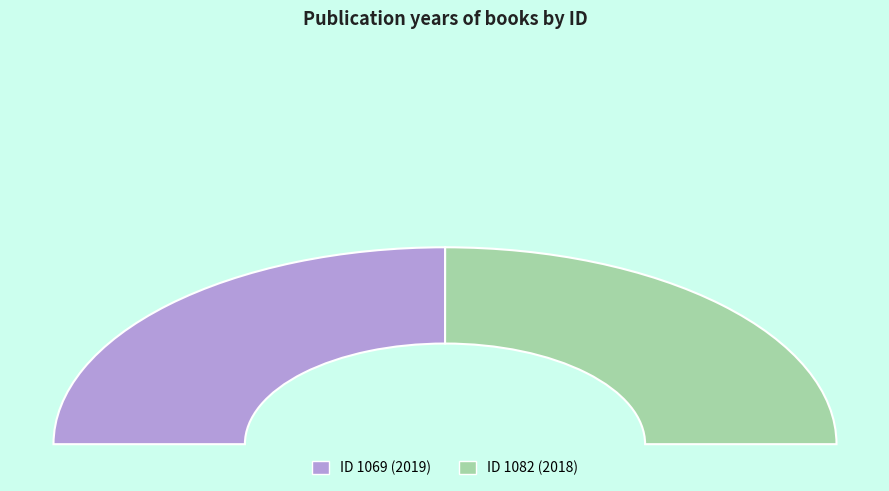

Count the number of slices in the pie.

2